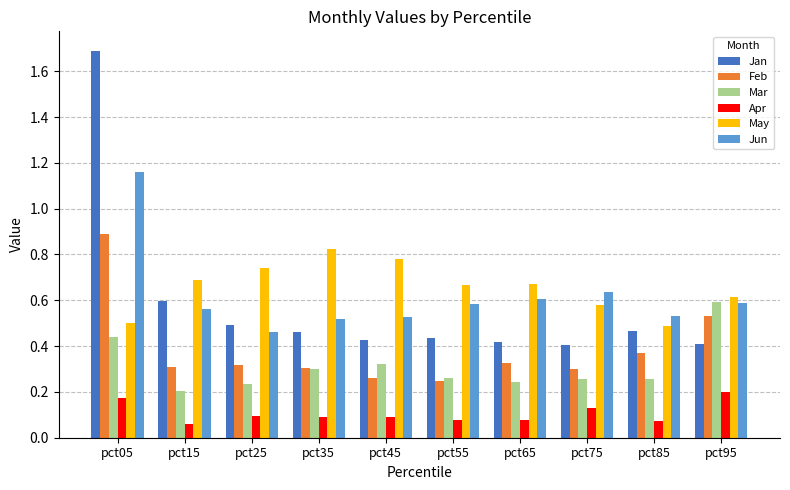

What is the sum of all May values?

6.5